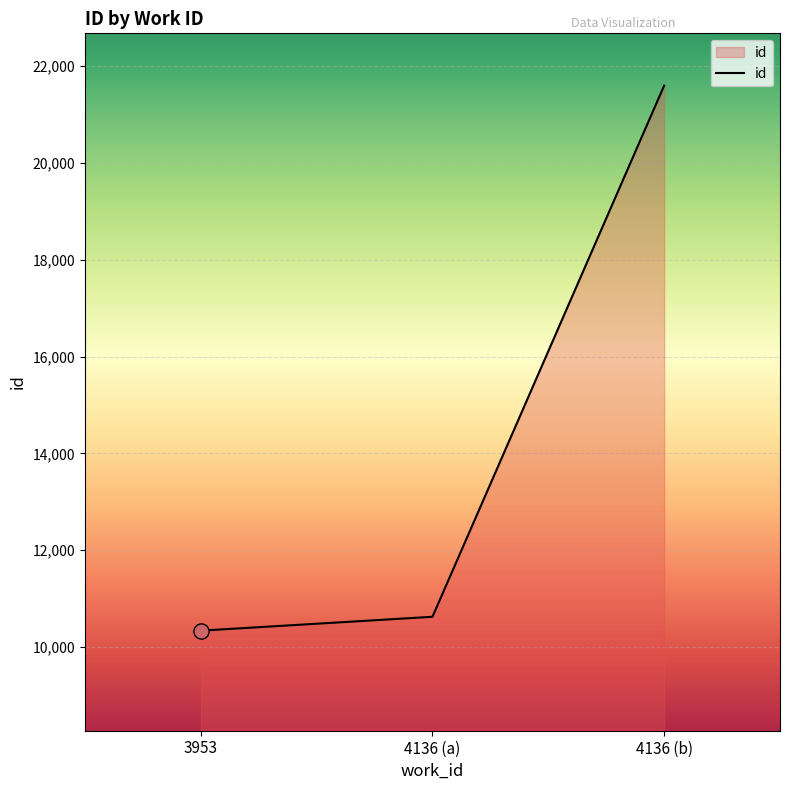

Approximately how many times larger is the value at 3953 compared to 4136 (a)?

1.0